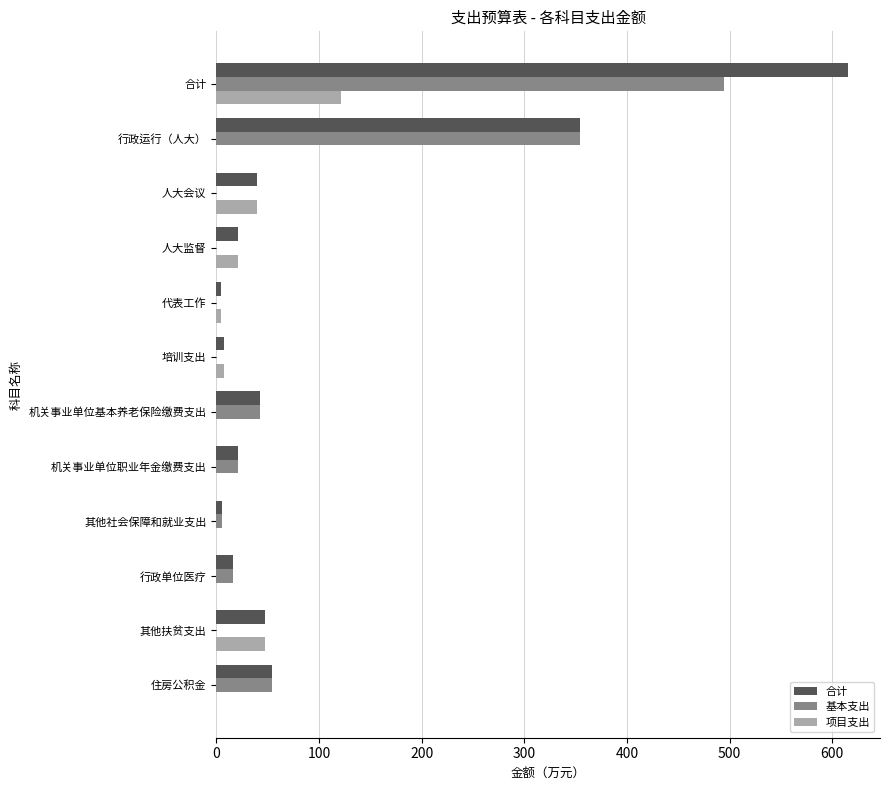

Which series changed the most between 行政运行（人大） and 培训支出?

基本支出